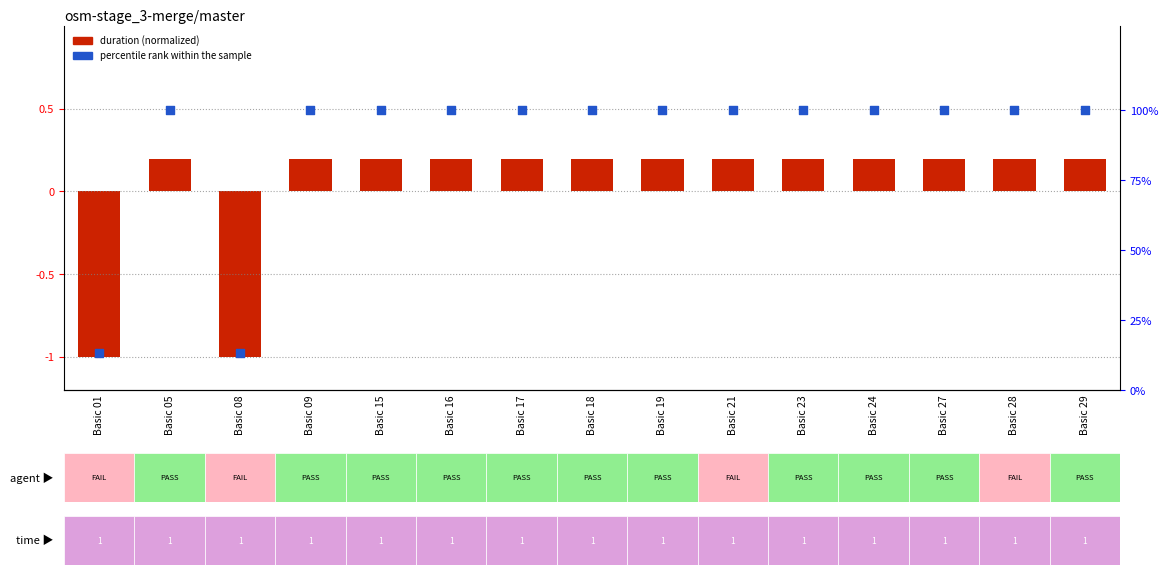

At how many categories does at least one series exceed 50?

13